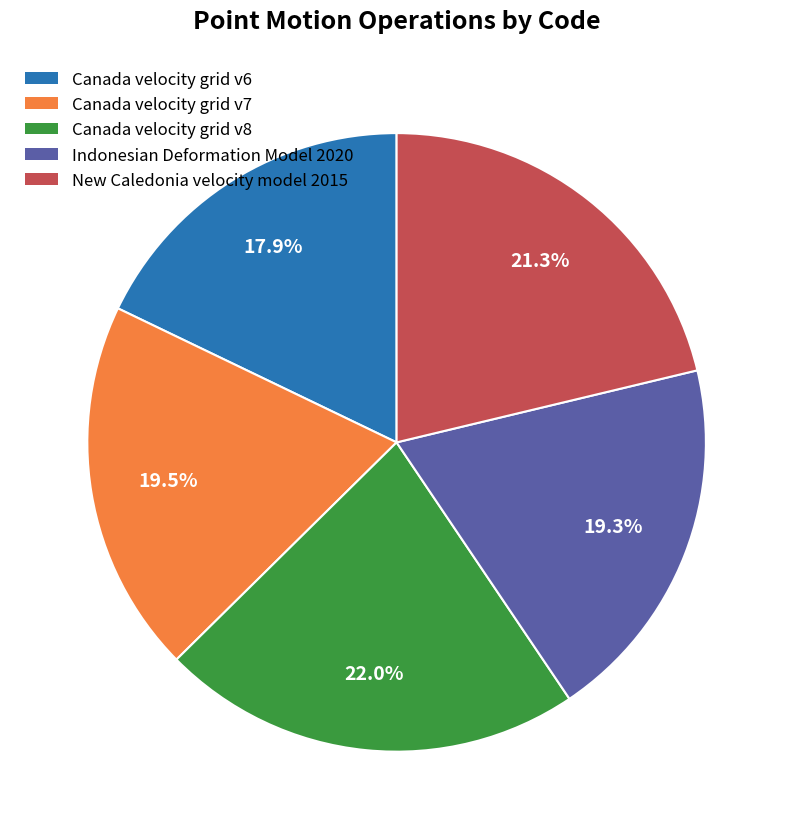

What portion of the pie excludes Canada velocity grid v8?

78.0%